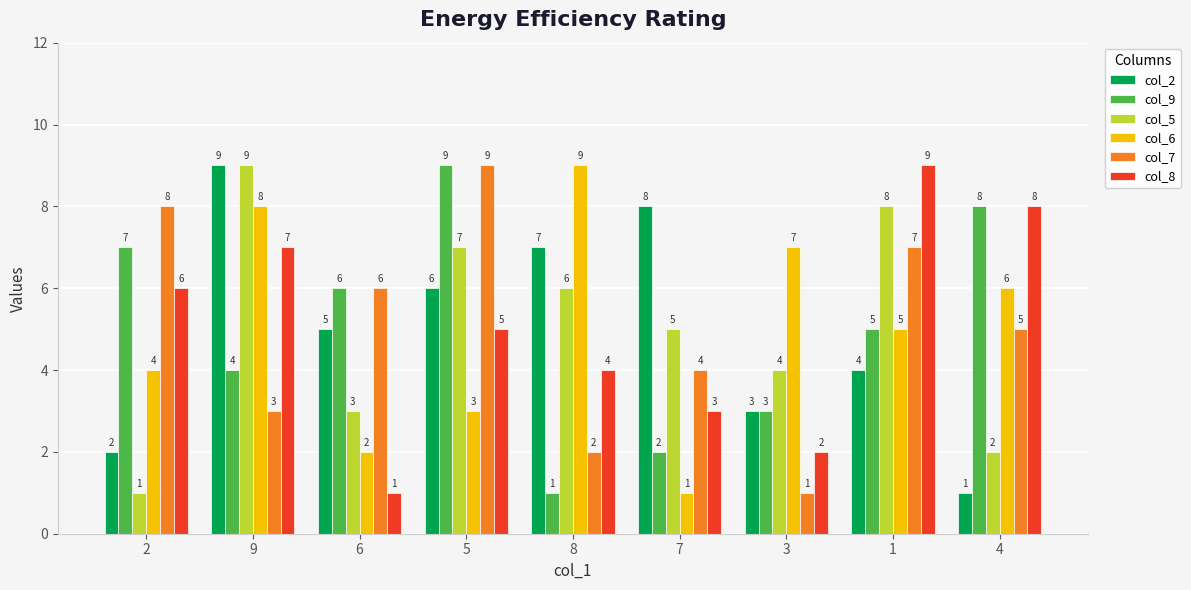

Which category has the highest value in the col_8 series?

1